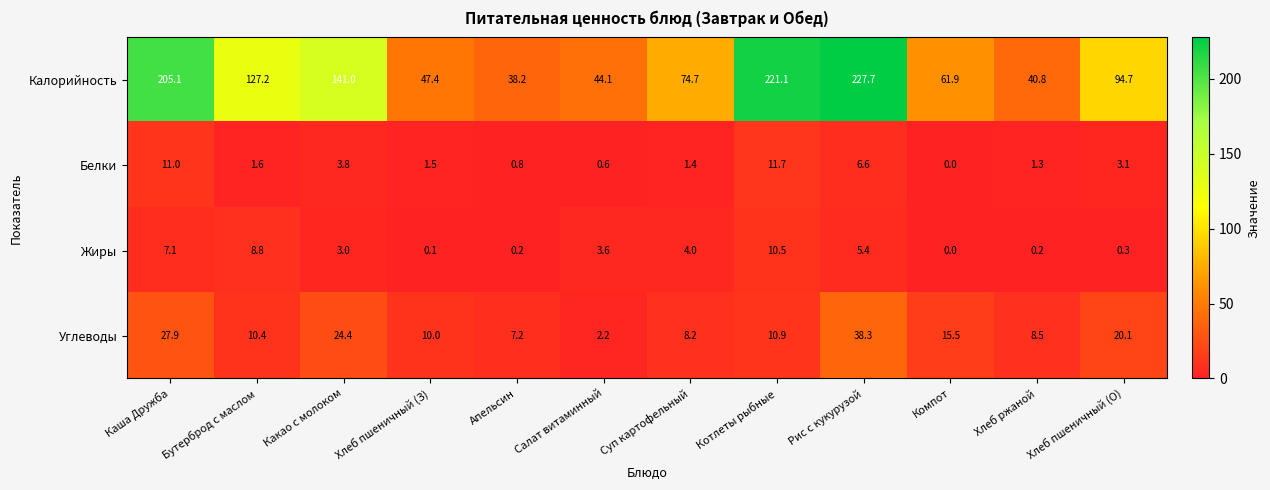

What is the total value across all series at Суп картофельный?

88.3